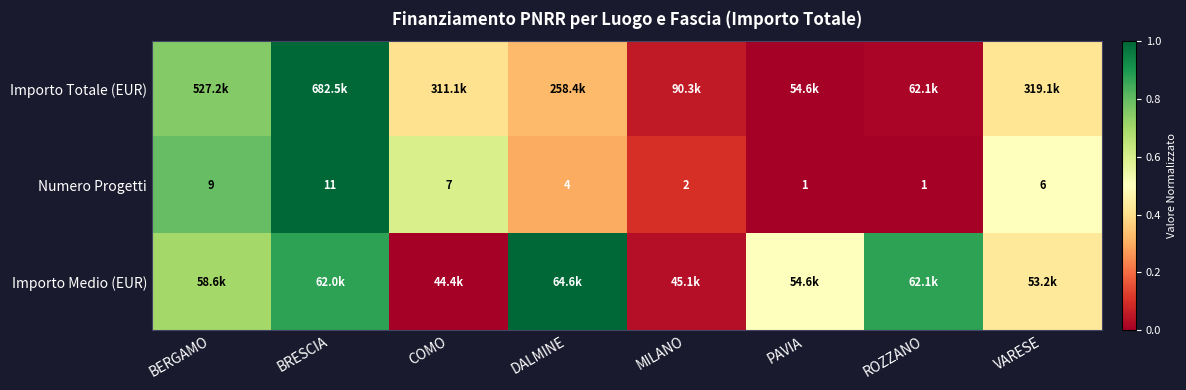

What is the spread (max minus min) of values at ROZZANO?

0.9